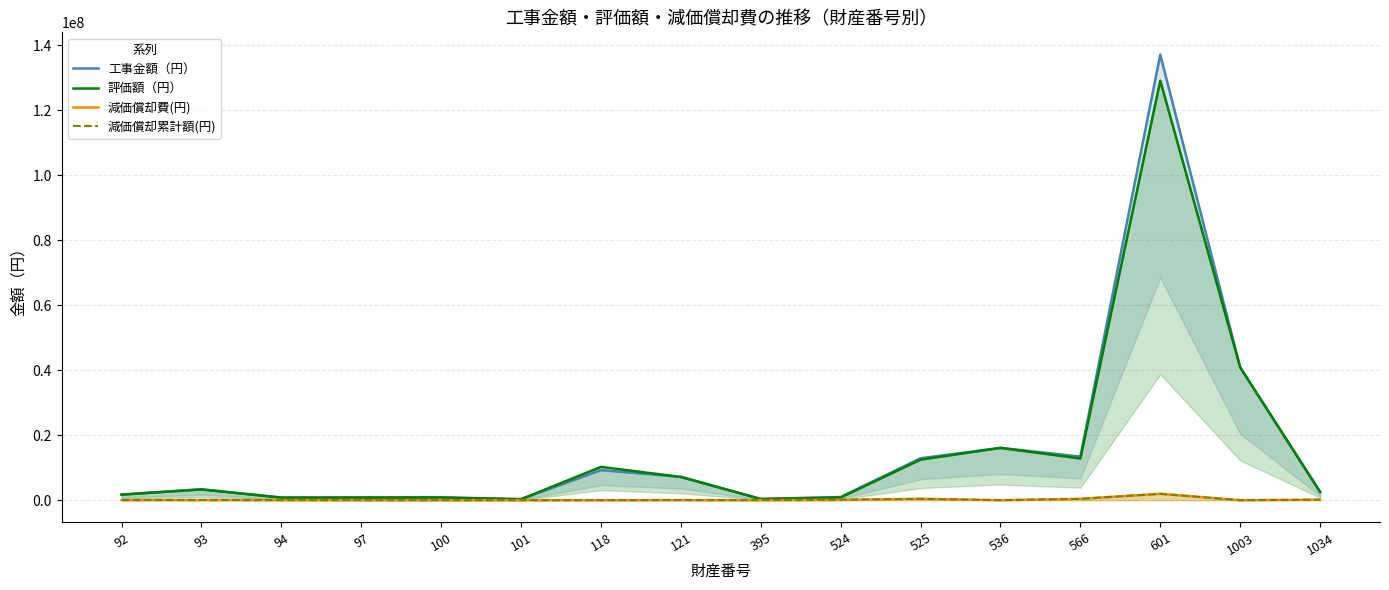

True or false: 評価額（円） and 減価償却累計額(円) cross at least once.

False